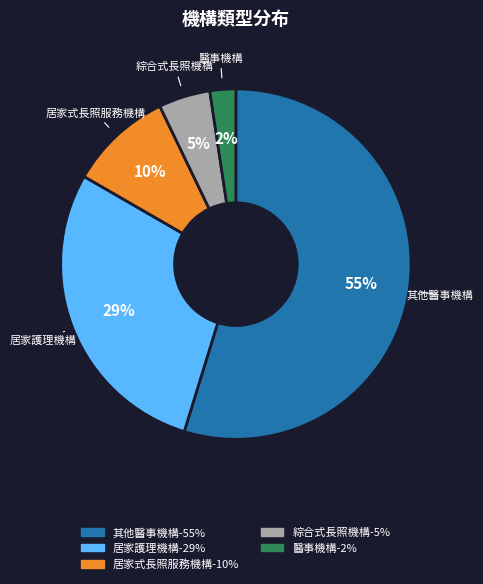

The 居家護理機構 slice represents 35% of the pie. True or false?

False